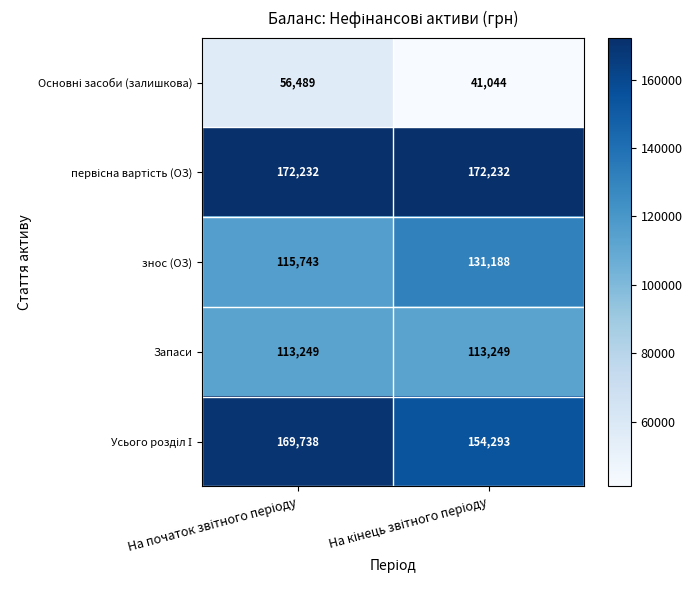

What is the highest value of the Запаси series?

113249